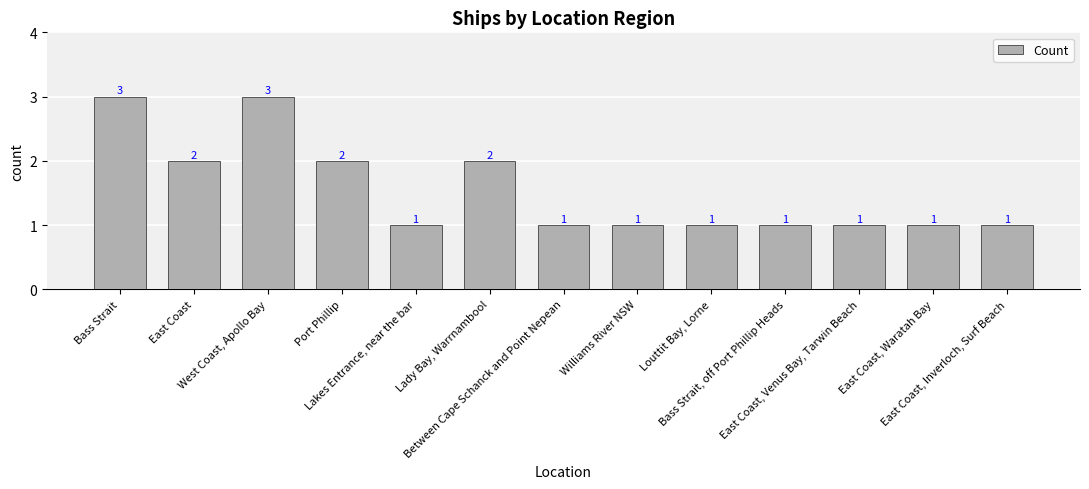

What is the minimum value shown in the chart?

1